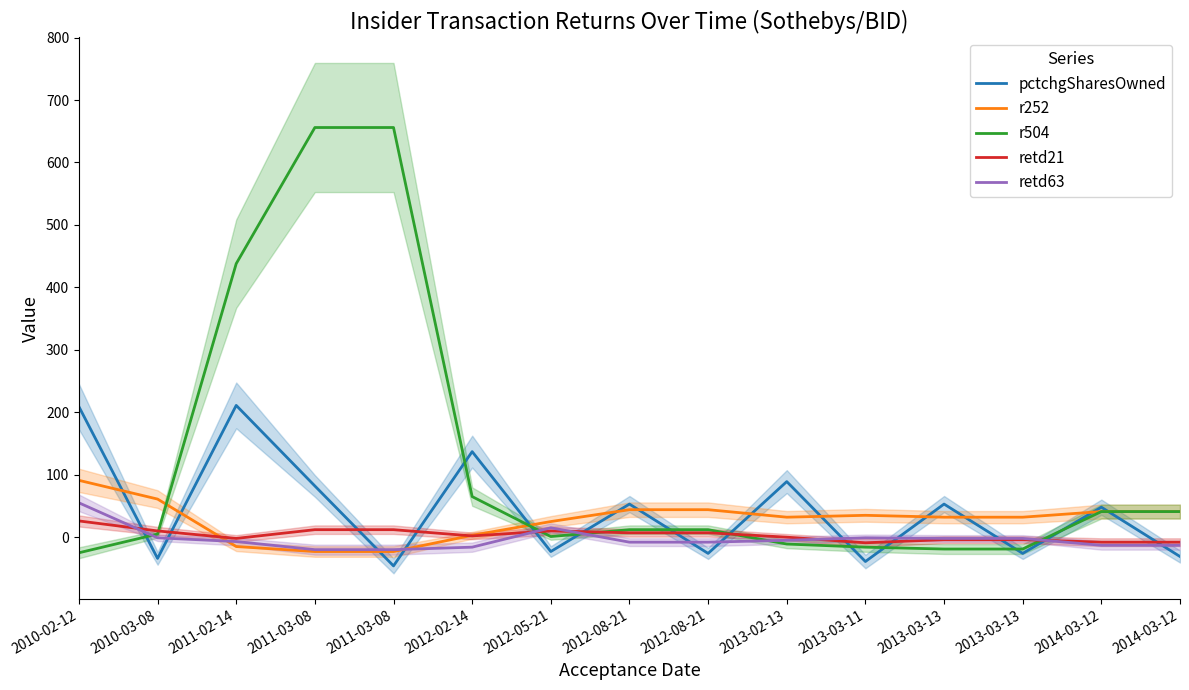

Is it true that retd21 equals -8 at 2014-03-12?

True